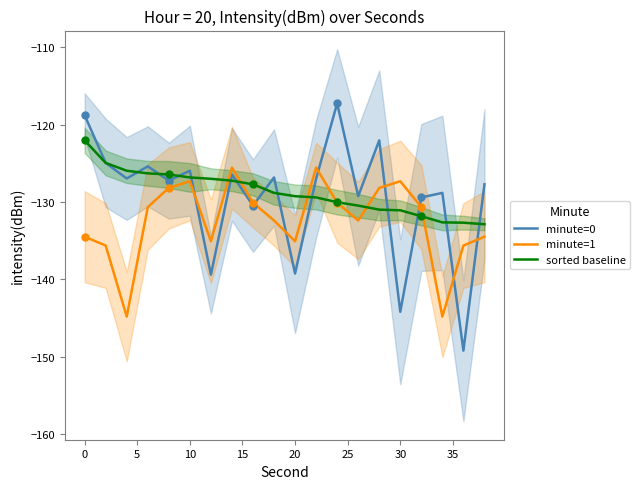

What are all the series names shown in the legend?

minute=0, minute=1, sorted baseline